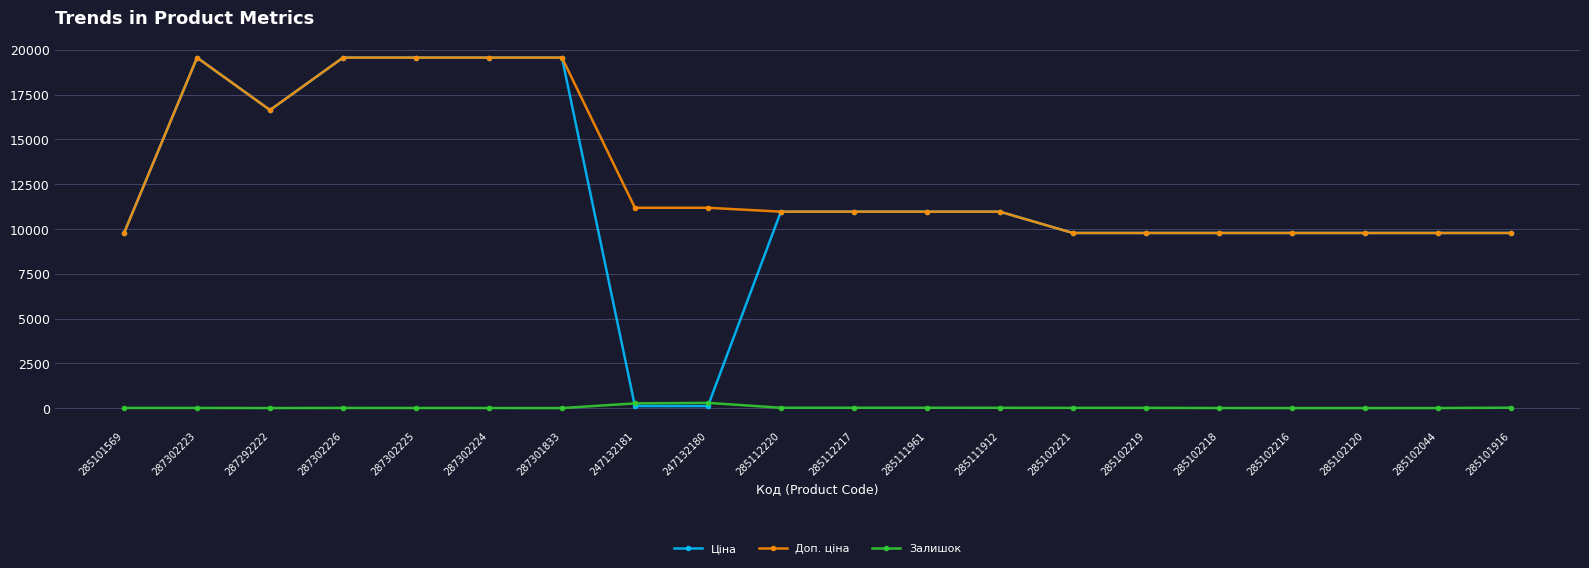

What is the difference between the maximum and minimum values in the Ціна series?

19453.1